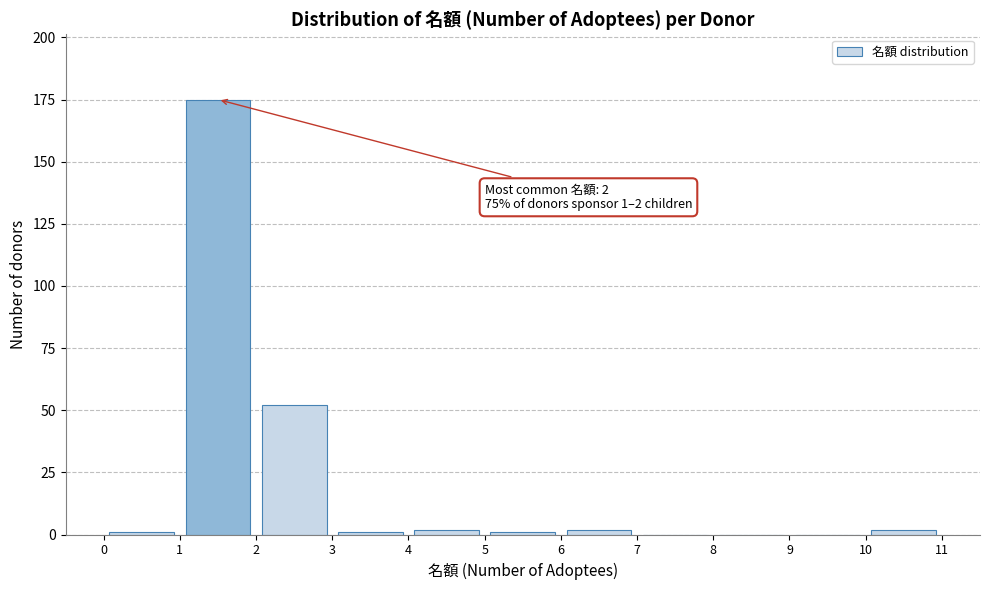

Which range on the x-axis has the tallest bar?

1 to 2